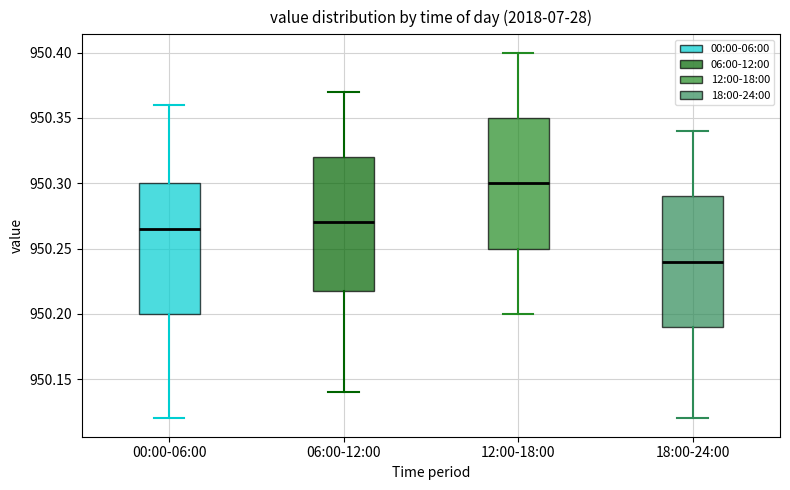

Reading left to right, transcribe this box plot: for each box, give where its median line is, the range the box spans, and where its two whiskers end, as read against the y-axis. The values are not printed on the chart, so give them approximately, as read against the axis.

00:00-06:00: median 950.265, box 950.200 to 950.300, whiskers 950.120 to 950.360
06:00-12:00: median 950.270, box 950.220 to 950.320, whiskers 950.140 to 950.370
12:00-18:00: median 950.300, box 950.250 to 950.350, whiskers 950.200 to 950.400
18:00-24:00: median 950.240, box 950.190 to 950.290, whiskers 950.120 to 950.340